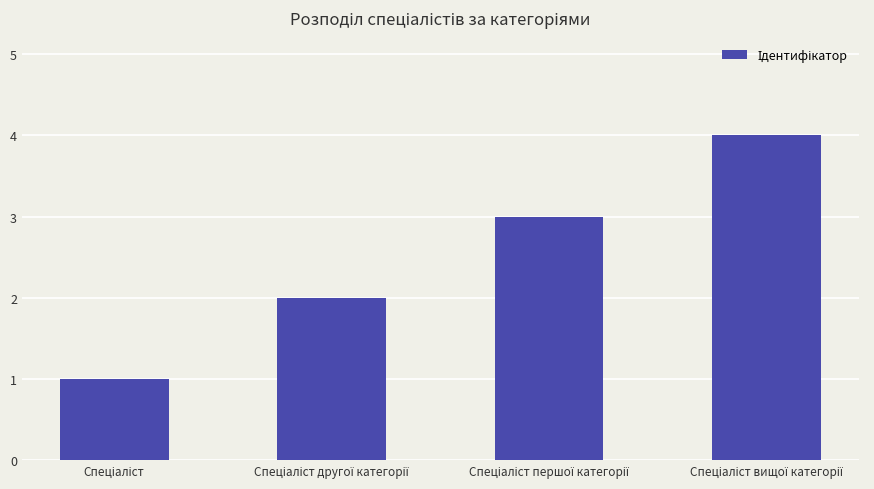

Reading left to right, what are all the values shown in this chart?

1	2	3	4